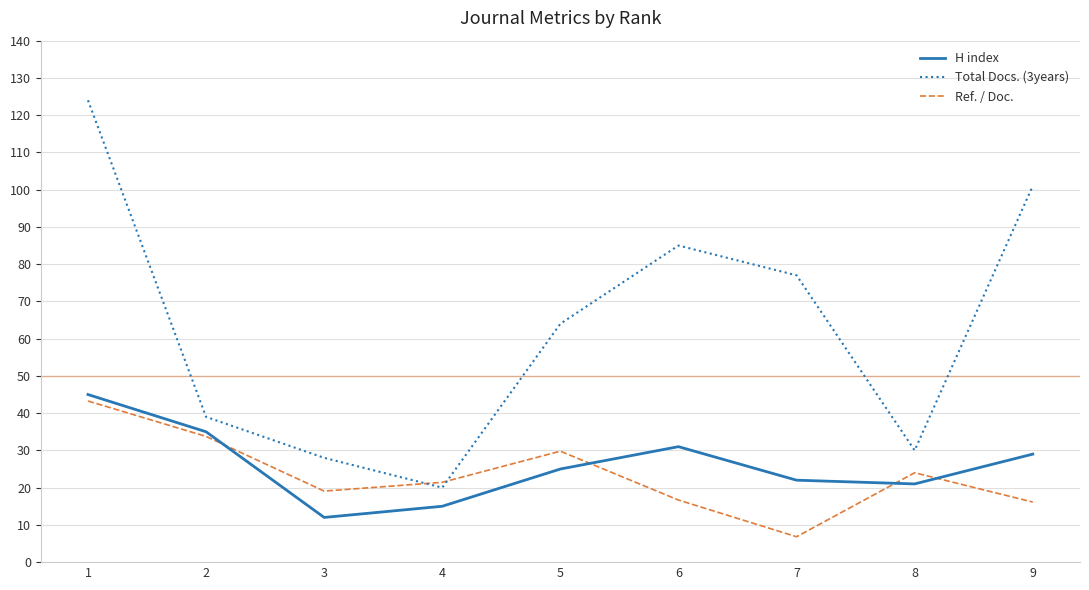

In H index, how many points are lower than both neighbors (excluding endpoints)?

2